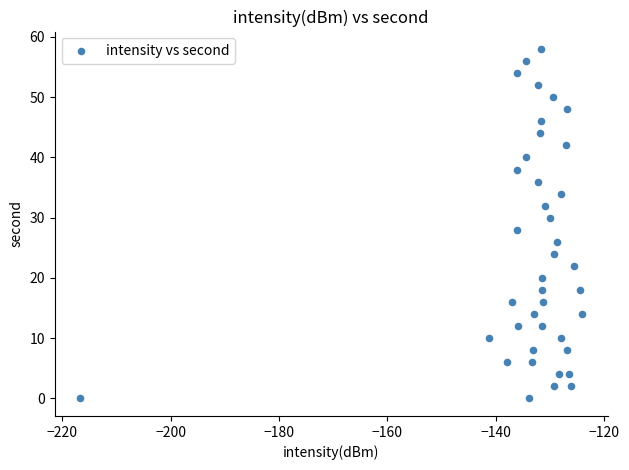

What is the range of Y values (max minus min)?

58